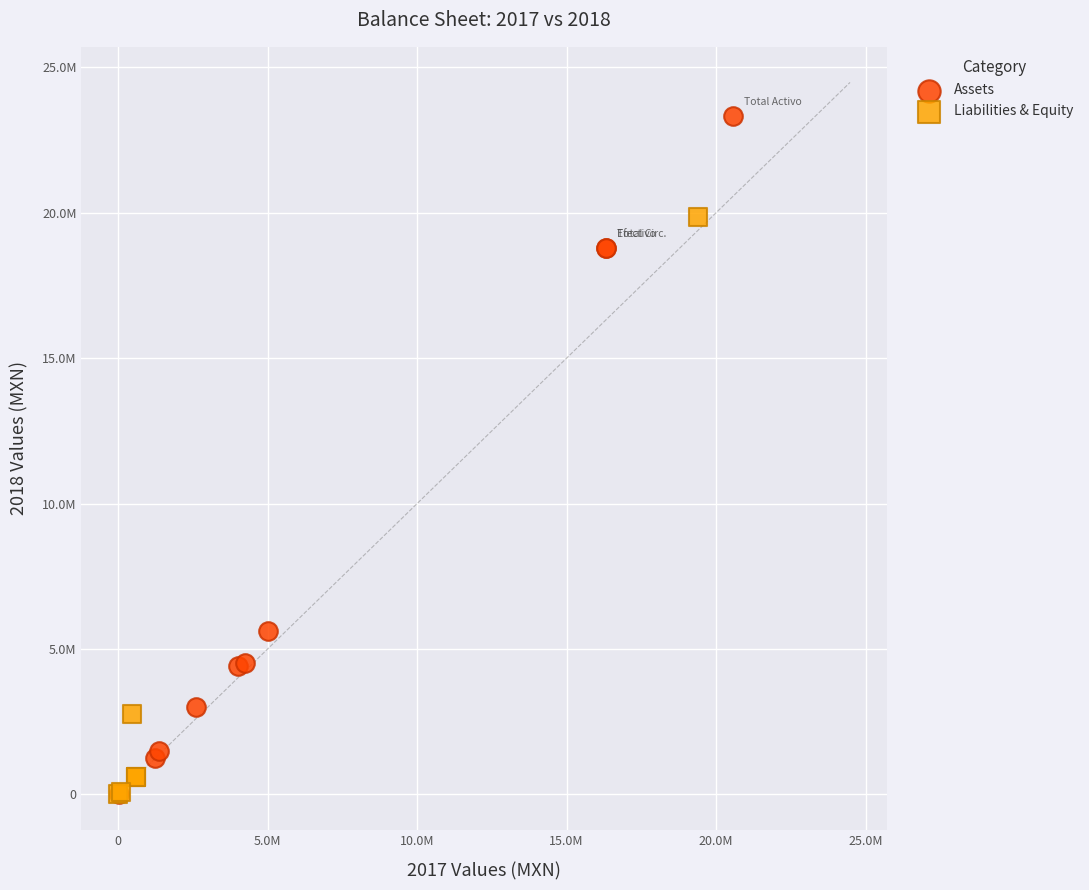

What are all the series names shown in the legend?

Assets, Liabilities & Equity